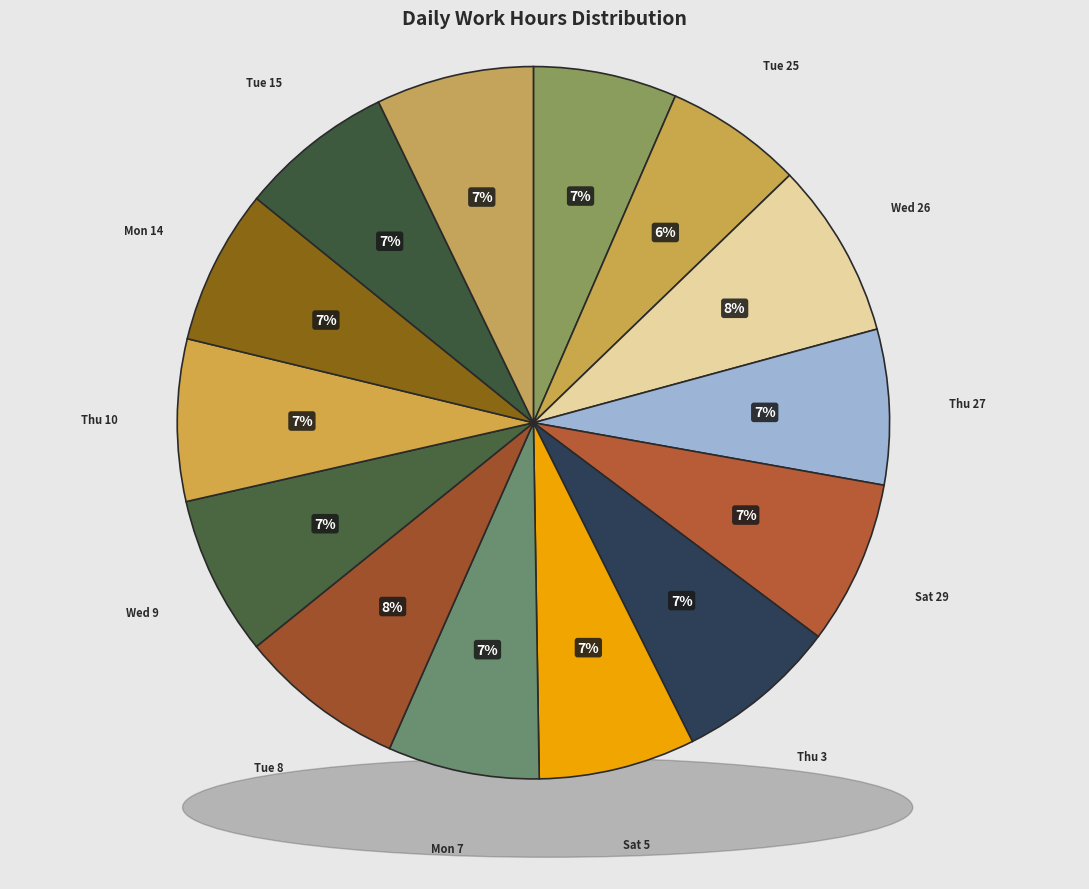

Do Sat 19 and Mon 7 together represent more than half of the pie?

No